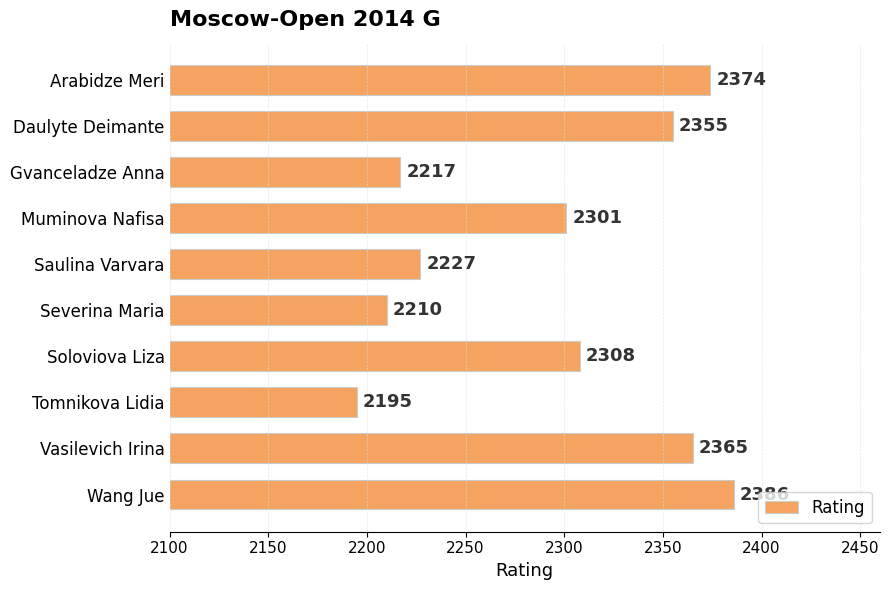

Where is the data nearest to the value 2290?

Muminova Nafisa